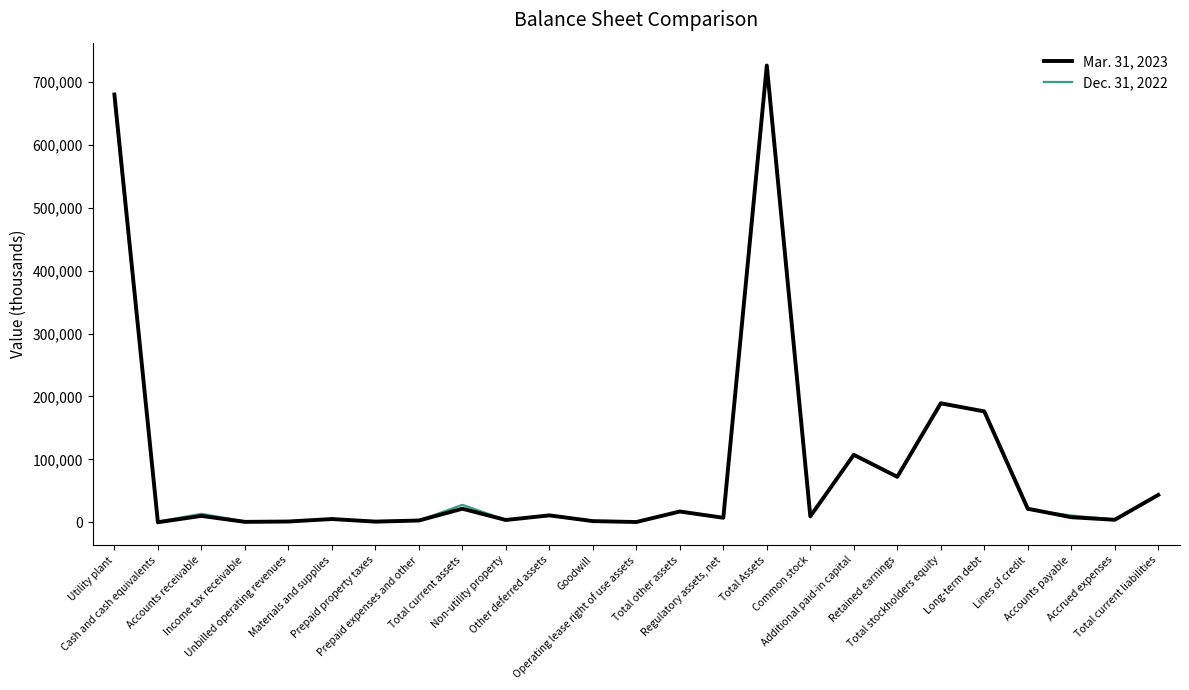

What is the difference between the maximum and second lowest values in the Dec. 31, 2022 series?

718482